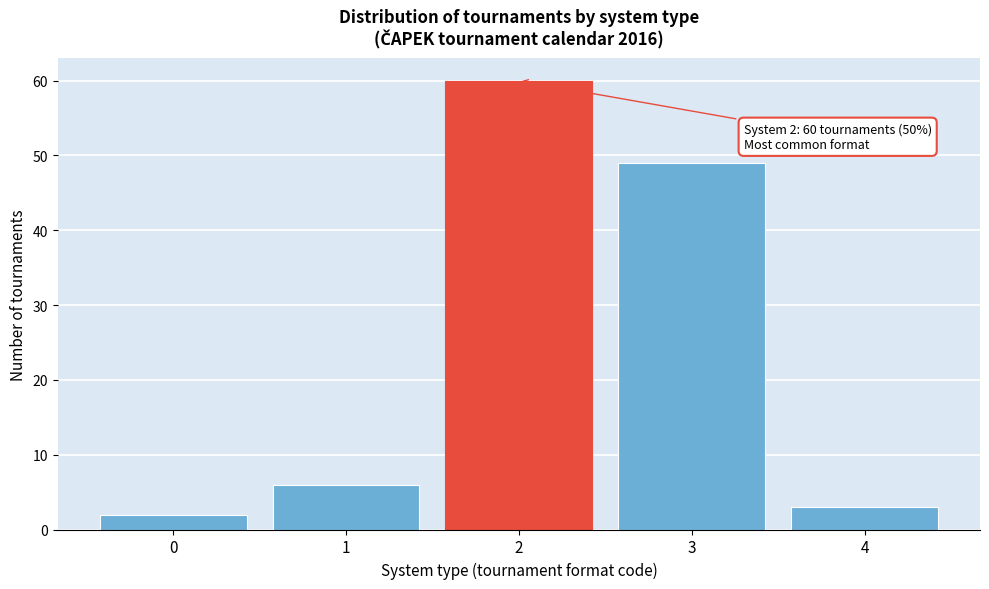

Reading left to right, list all the values displayed in this chart.

2	6	60	49	3